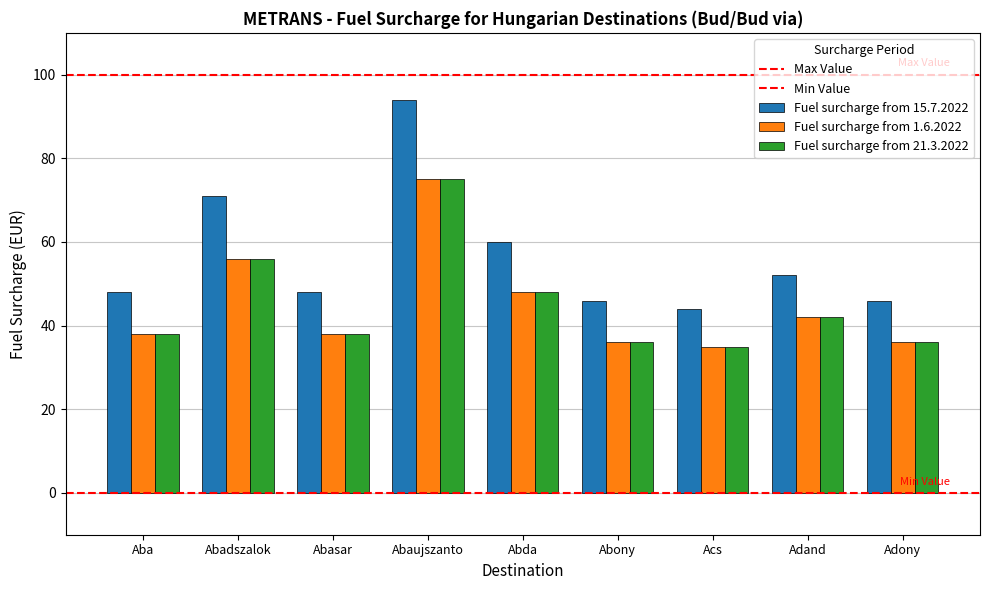

Is it true that Fuel surcharge from 21.3.2022 equals 56 at Abadszalok?

True